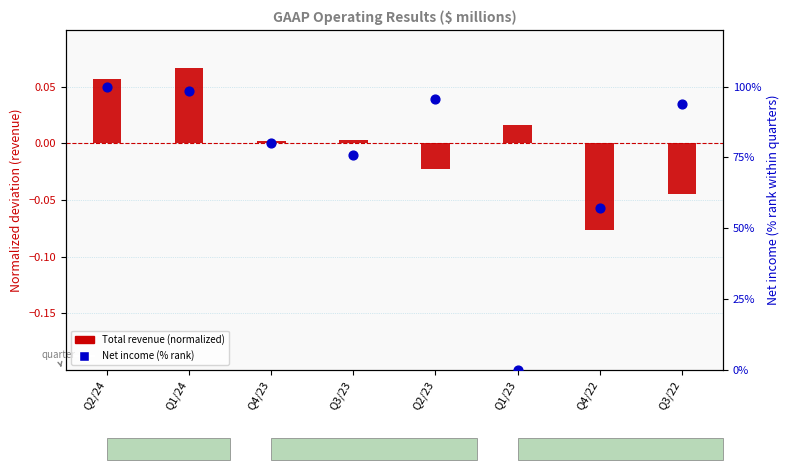

Is the value of Total revenue (normalized) at Q1/23 greater than the value of Net income (% rank) at Q2/23?

No